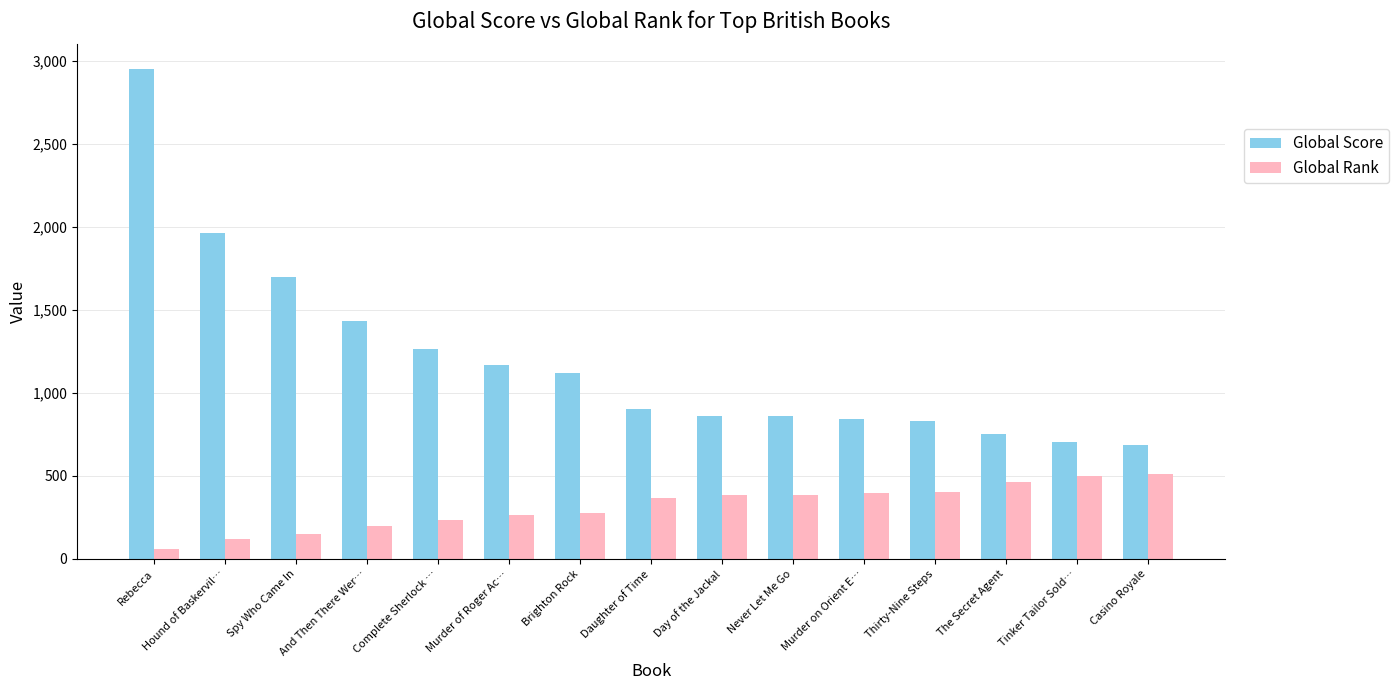

At which label is Global Rank closest to 283?

Brighton Rock